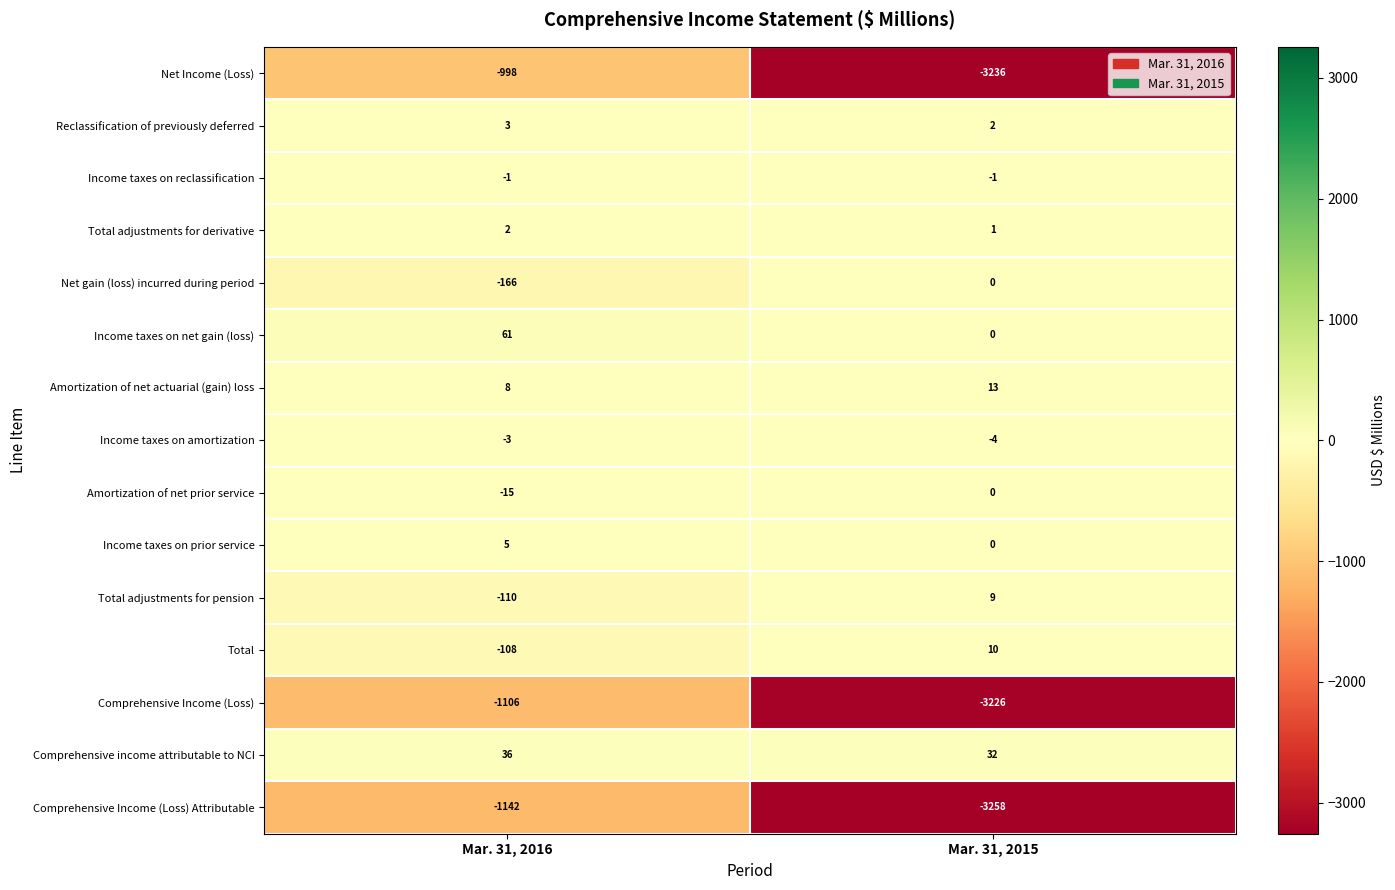

What is the difference between the Total values at Mar. 31, 2016 and Mar. 31, 2015?

118